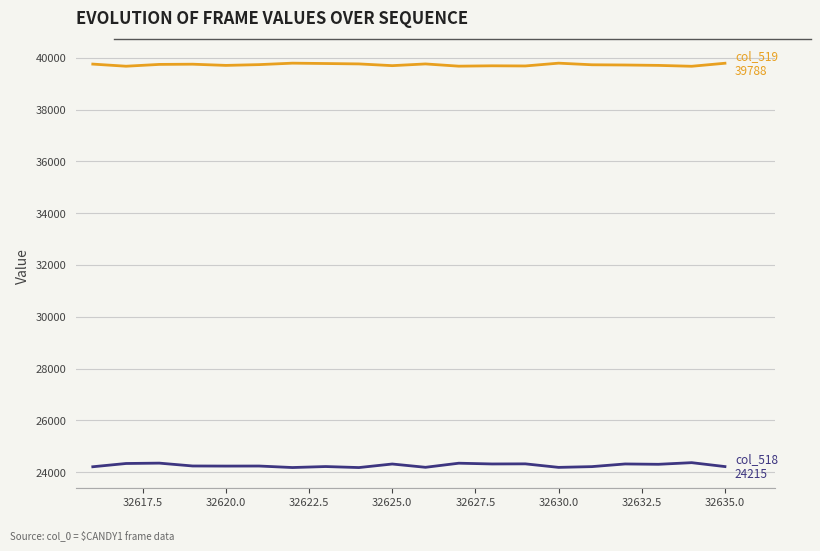

What is the minimum value shown in the chart?

24177